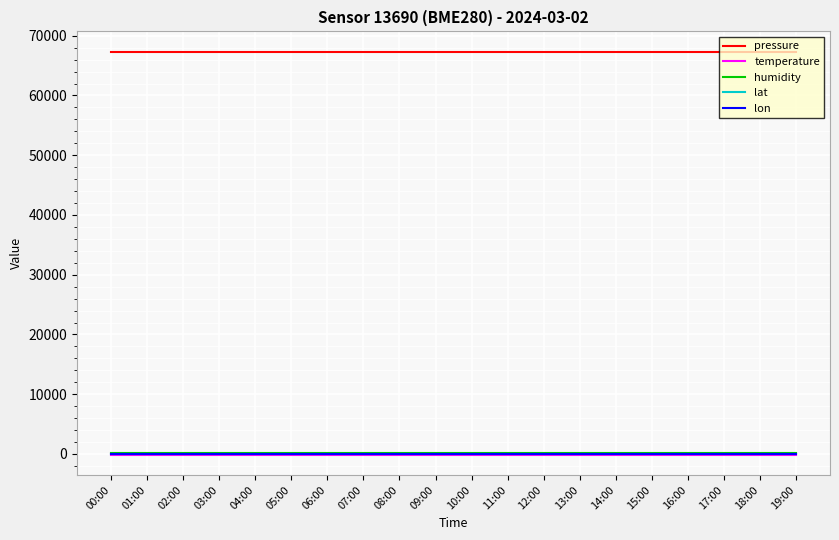

Which series has the largest total across all categories?

pressure